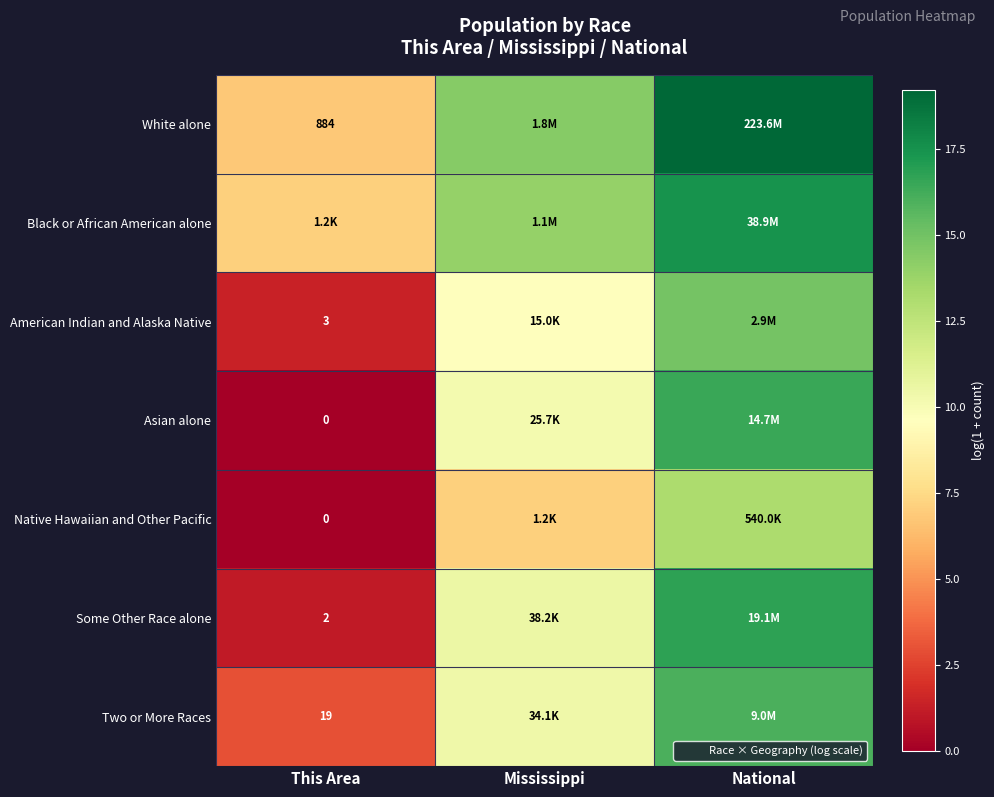

At which label is Some Other Race alone closest to 8?

Mississippi